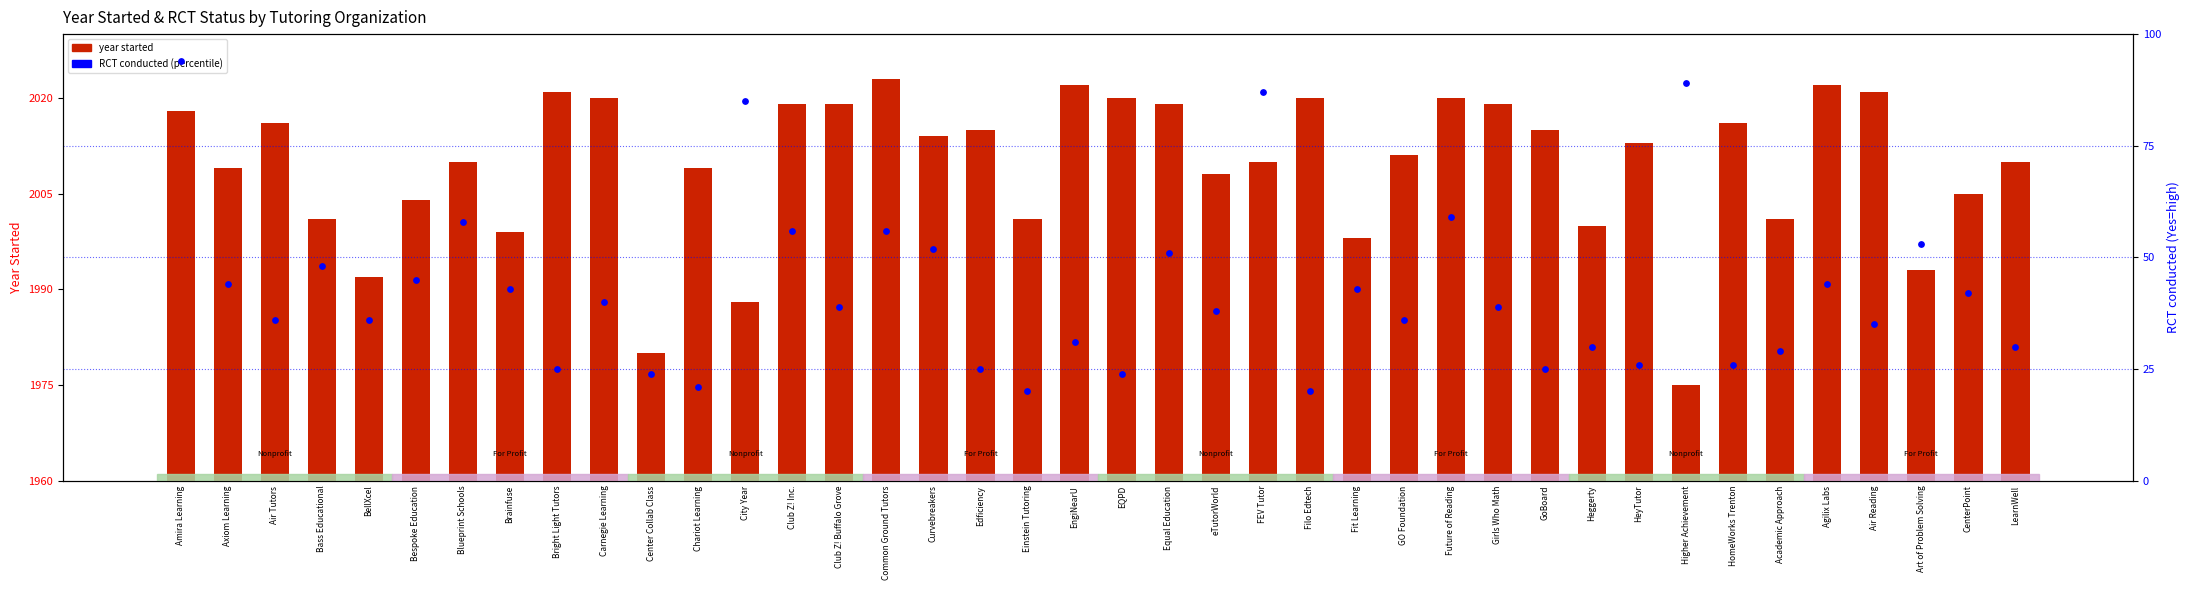

Which series has the largest total across all categories?

year started